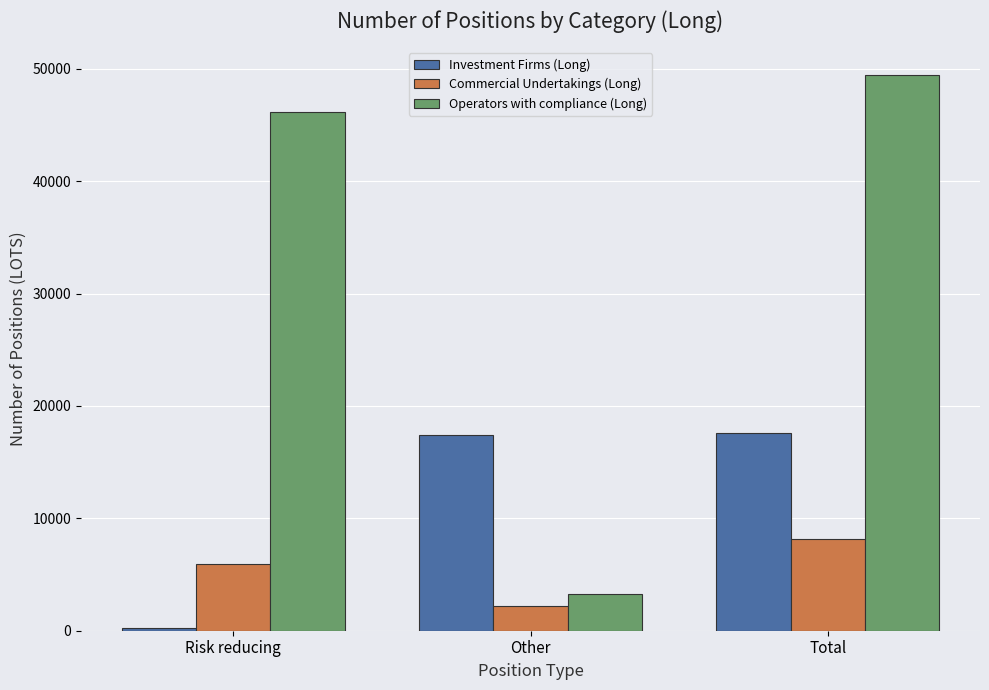

What is the average value of the Investment Firms (Long) series?

11719